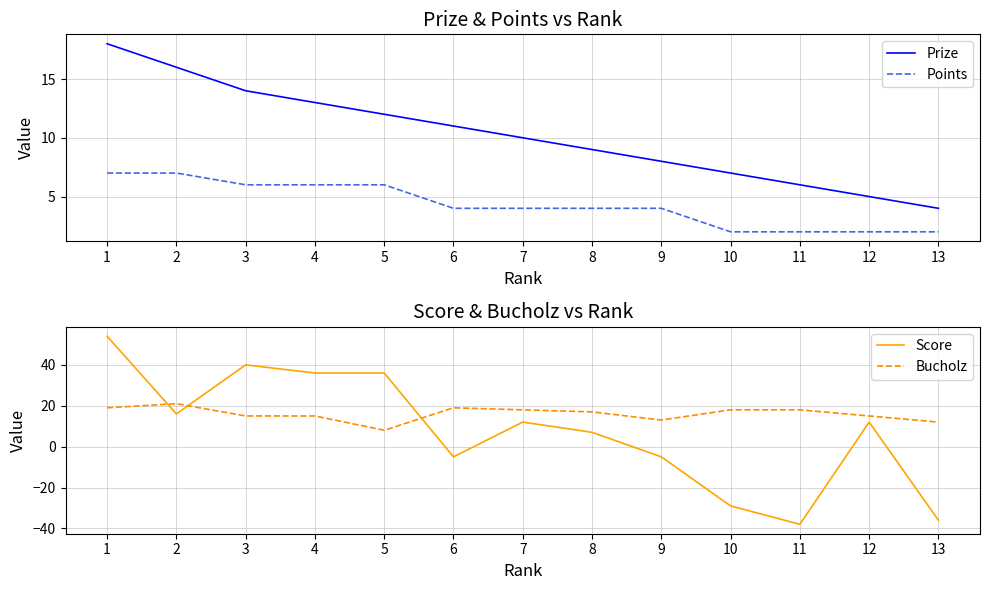

What is the lowest value of the Prize series?

4